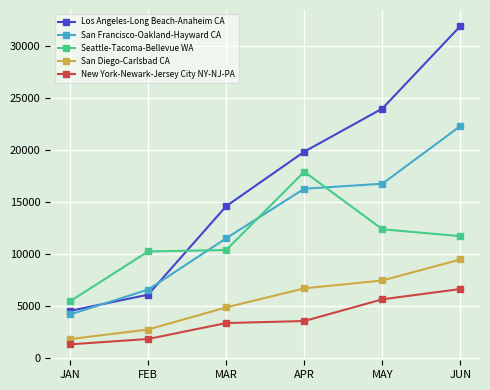

What are all the series names shown in the legend?

Los Angeles-Long Beach-Anaheim CA, San Francisco-Oakland-Hayward CA, Seattle-Tacoma-Bellevue WA, San Diego-Carlsbad CA, New York-Newark-Jersey City NY-NJ-PA